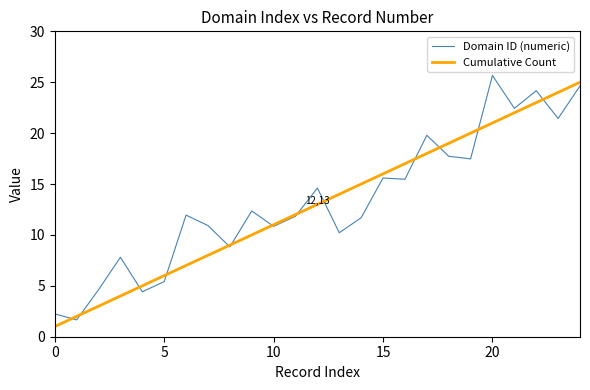

What is the sum of all Cumulative Count values?

325.0